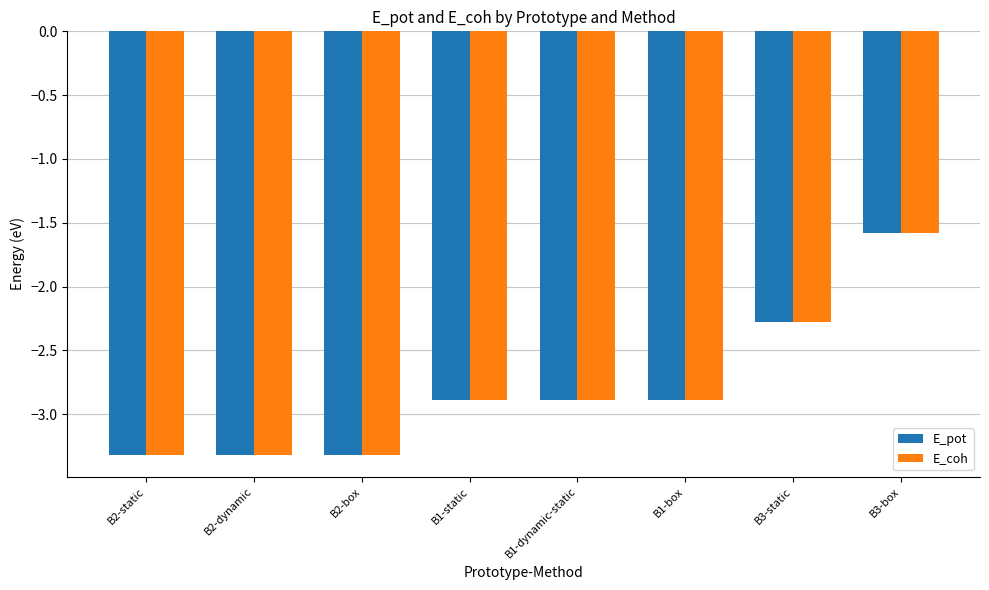

Where does the E_coh series first go above -2?

B3-box